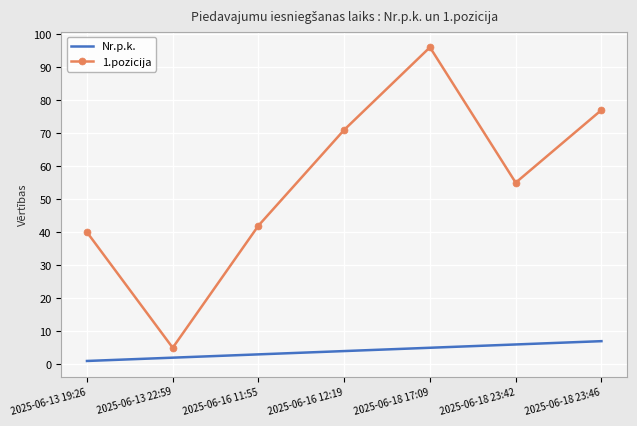

Which series has the largest total across all categories?

1.pozicija